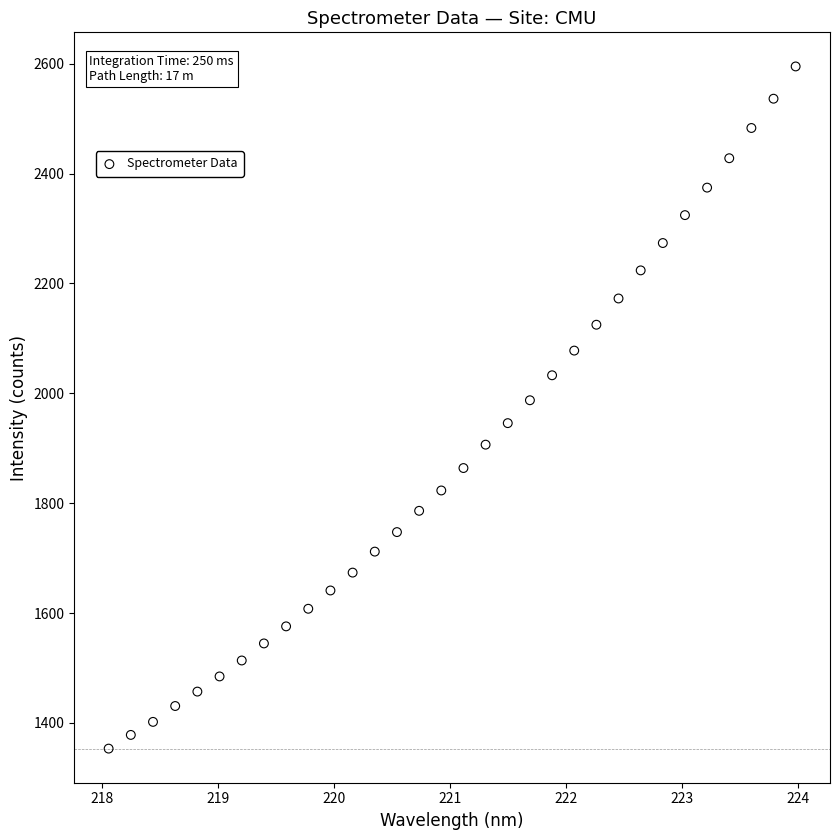

What is the range of Y values (max minus min)?

1241.7